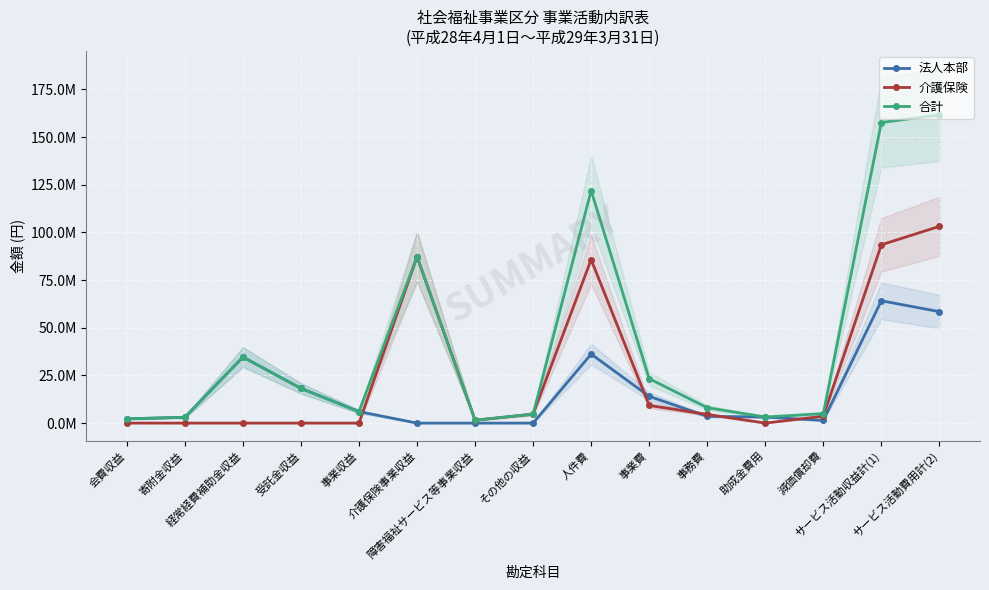

Rank the series by their average value, from lowest to highest.

法人本部, 介護保険, 合計